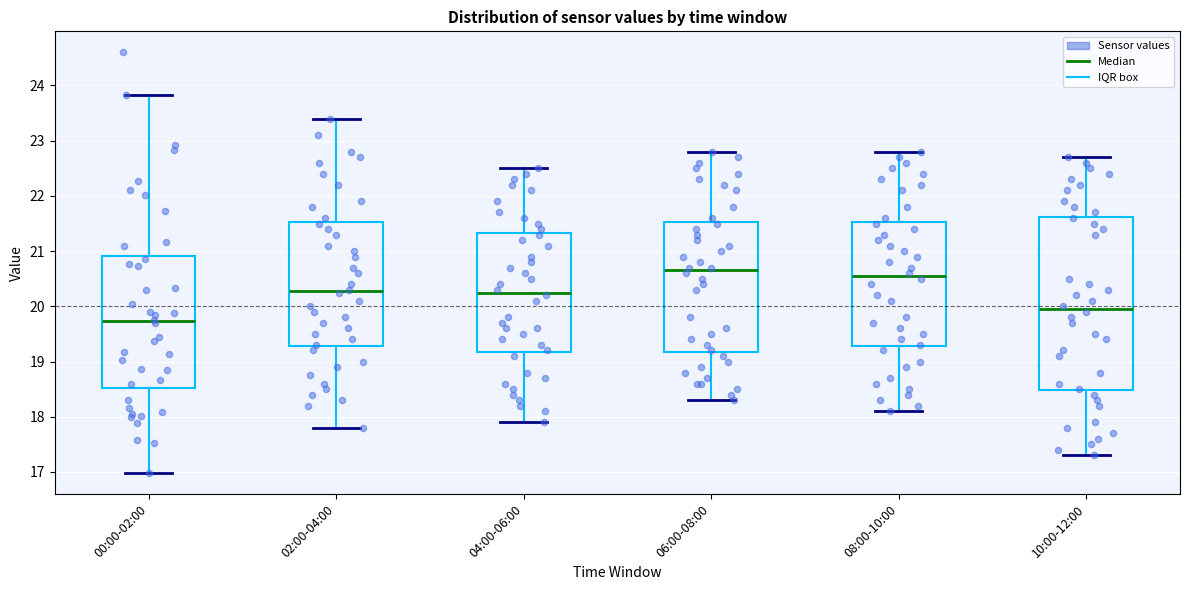

Reading left to right, transcribe this box plot: for each box, give where its median line is, the range the box spans, and where its two whiskers end, as read against the y-axis. The values are not printed on the chart, so give them approximately, as read against the axis.

00:00-02:00: median 19.7, box 18.5 to 20.9, whiskers 17.0 to 23.8
02:00-04:00: median 20.3, box 19.3 to 21.5, whiskers 17.8 to 23.4
04:00-06:00: median 20.3, box 19.2 to 21.3, whiskers 17.9 to 22.5
06:00-08:00: median 20.7, box 19.2 to 21.5, whiskers 18.3 to 22.8
08:00-10:00: median 20.6, box 19.3 to 21.5, whiskers 18.1 to 22.8
10:00-12:00: median 20.0, box 18.5 to 21.6, whiskers 17.3 to 22.7